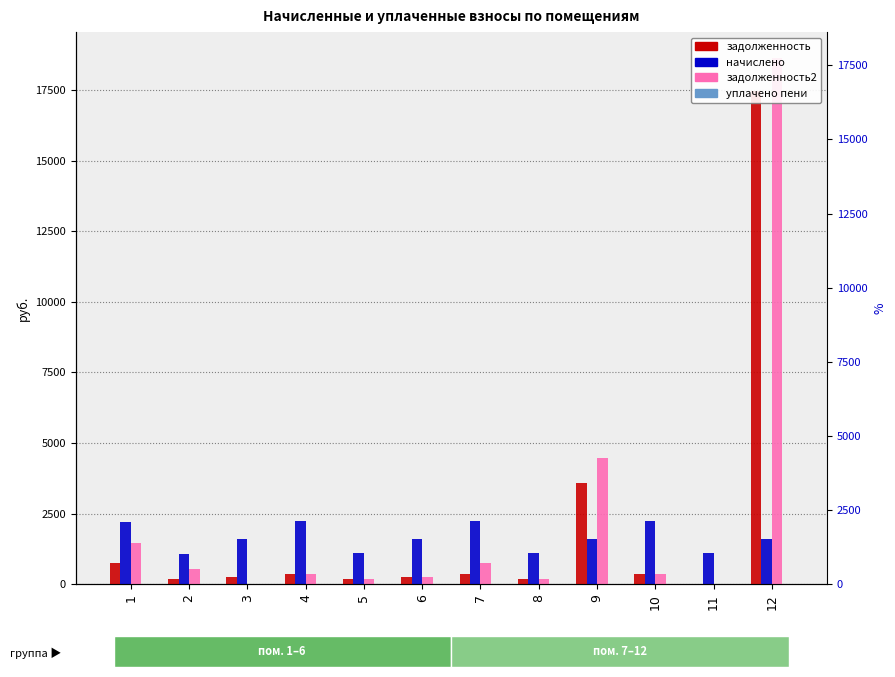

Which series has the largest range (max minus min)?

задолженность2 (col_6)